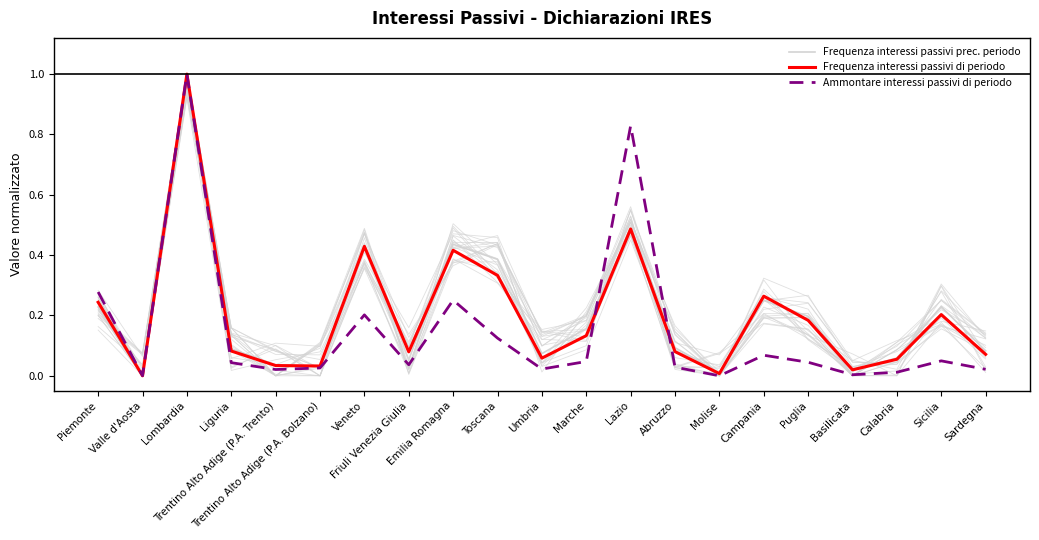

Which series ends up on top after the final intersection of Ammontare interessi passivi di periodo and Frequenza interessi passivi di periodo?

Frequenza interessi passivi di periodo